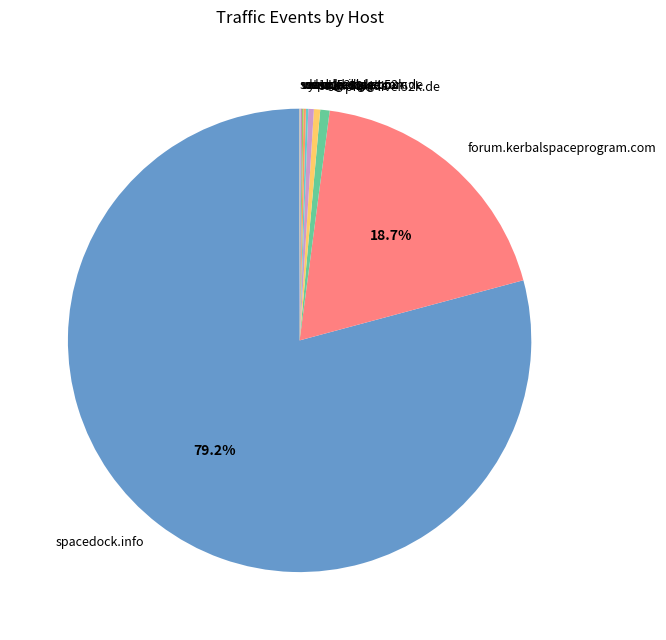

Which category accounts for the majority?

spacedock.info